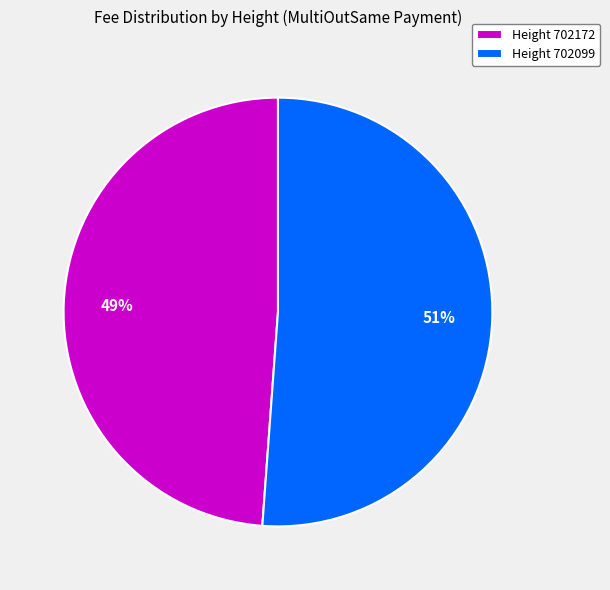

Count the number of slices in the pie.

2